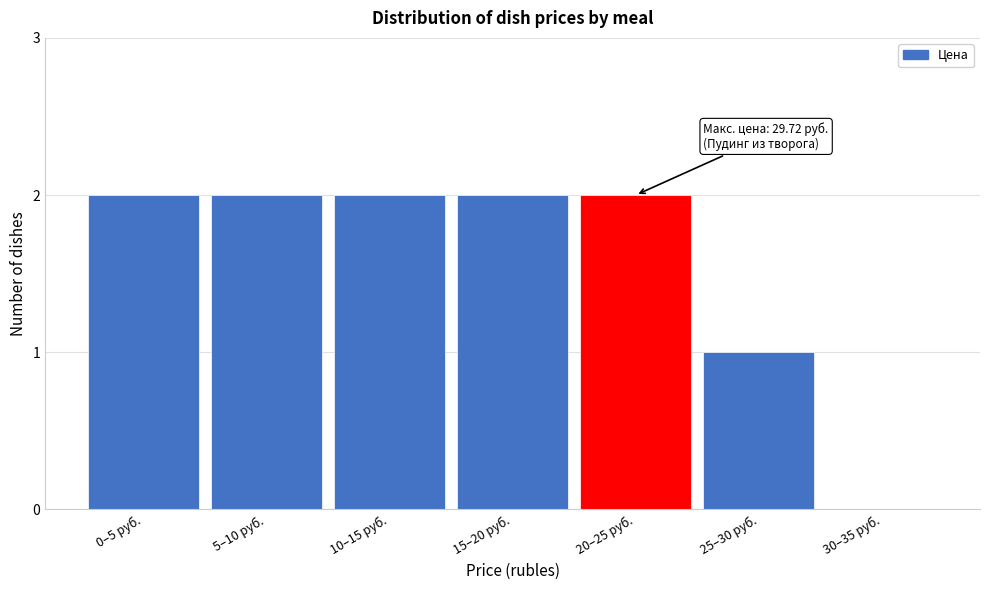

Reading left to right, transcribe all the data shown in this chart.

0–5 руб.=2	5–10 руб.=2	10–15 руб.=2	15–20 руб.=2	20–25 руб.=2	25–30 руб.=1	30–35 руб.=0